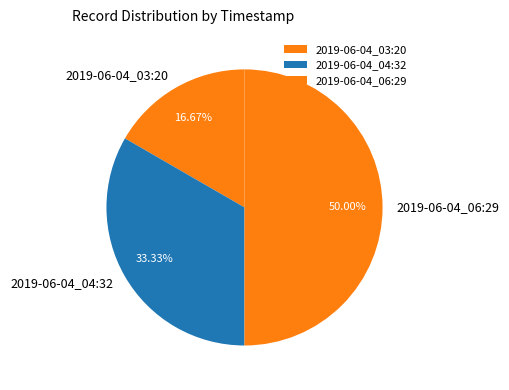

Combined, do 2019-06-04_06:29 and 2019-06-04_03:20 account for over 50%?

Yes